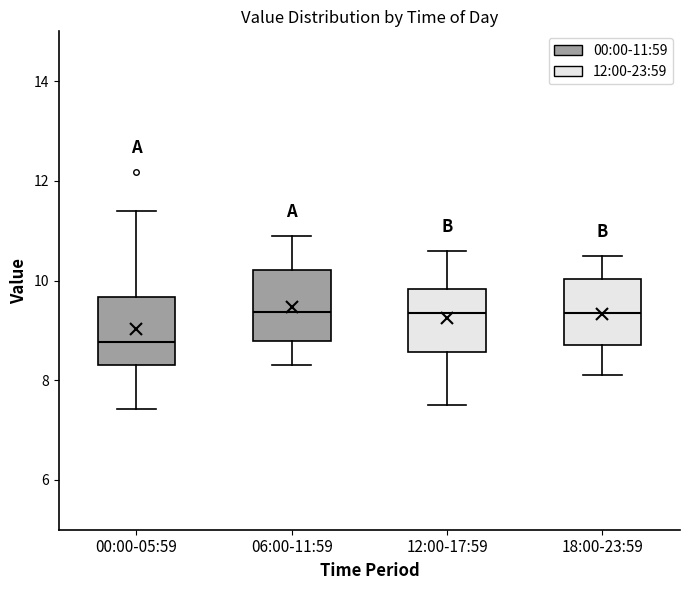

Reading left to right, transcribe this box plot: for each box, give where its median line is, the range the box spans, and where its two whiskers end, as read against the y-axis. The values are not printed on the chart, so give them approximately, as read against the axis.

00:00-05:59: median 8.8, box 8.4 to 9.6, whiskers 7.4 to 11.4
06:00-11:59: median 9.4, box 8.8 to 10.2, whiskers 8.4 to 11.0
12:00-17:59: median 9.4, box 8.6 to 9.8, whiskers 7.6 to 10.6
18:00-23:59: median 9.4, box 8.8 to 10.0, whiskers 8.2 to 10.6